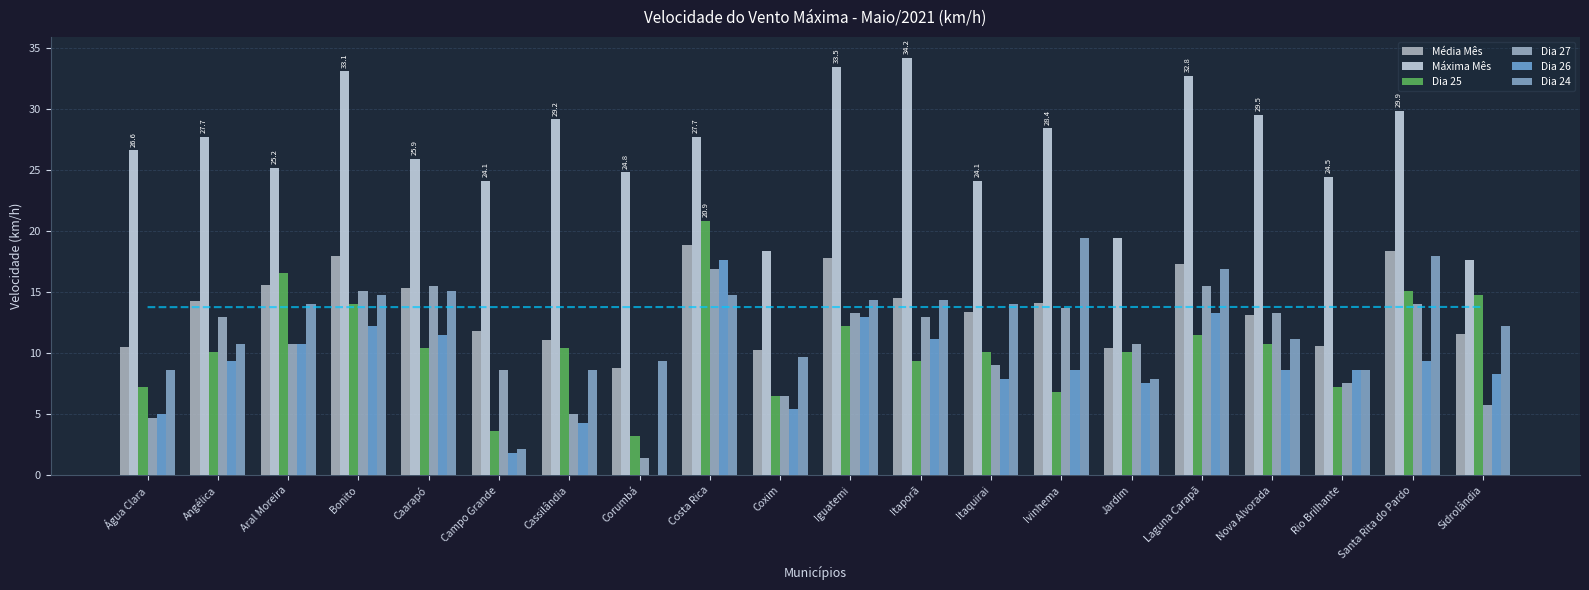

What is the difference between the second highest and second lowest values in the Dia 26 series?

11.5